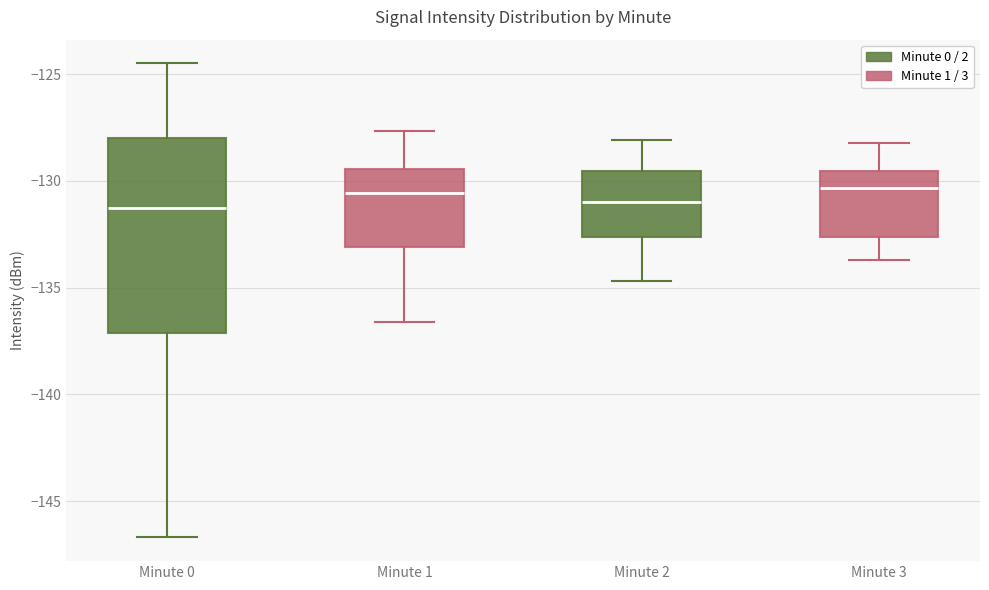

Which box is the tallest, from its lower edge to its upper edge?

Minute 0